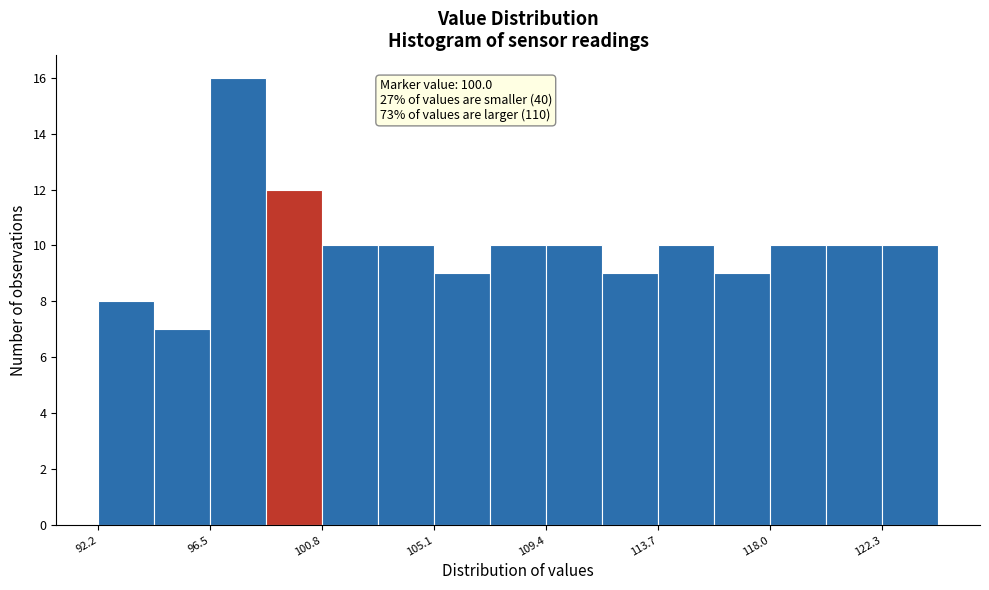

Which range on the x-axis has the tallest bar?

96.5 to 98.5